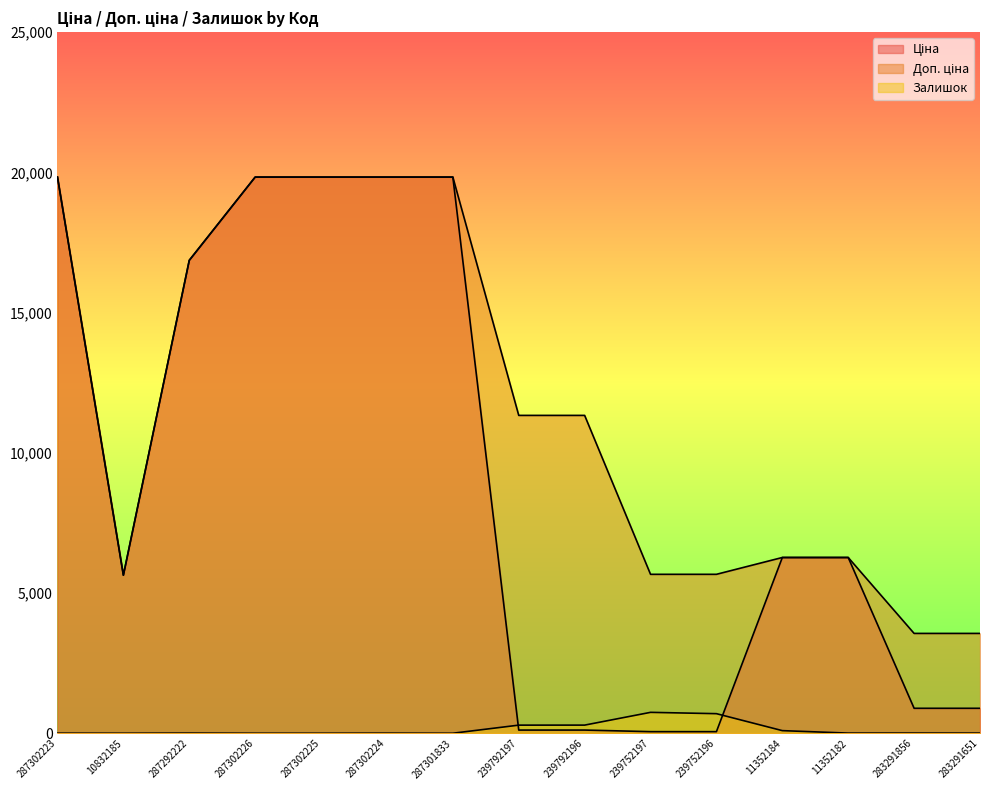

True or false: Доп. ціна and Ціна cross at least once.

False